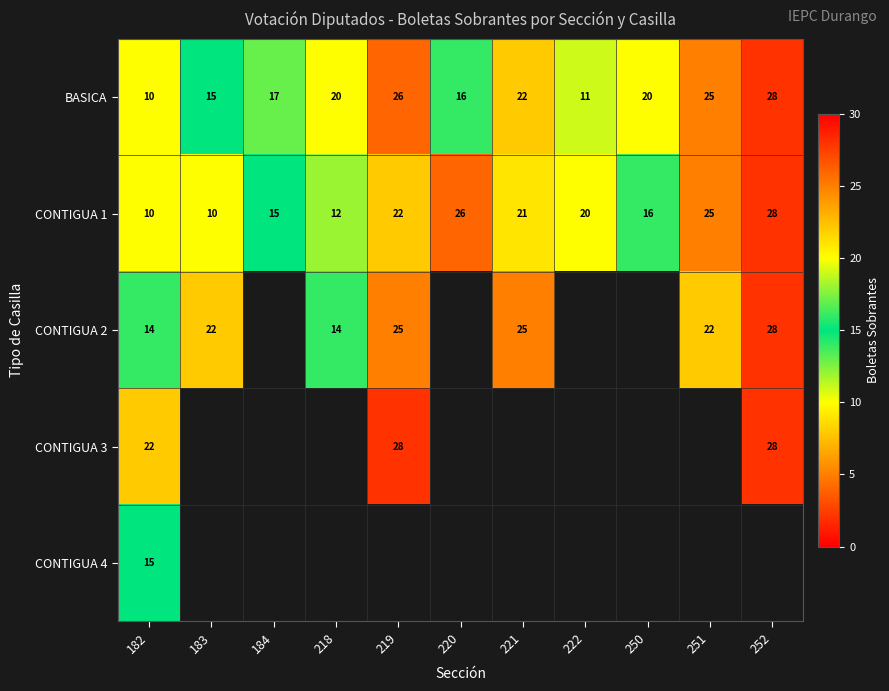

What is the sum of all CONTIGUA 1 values?

205